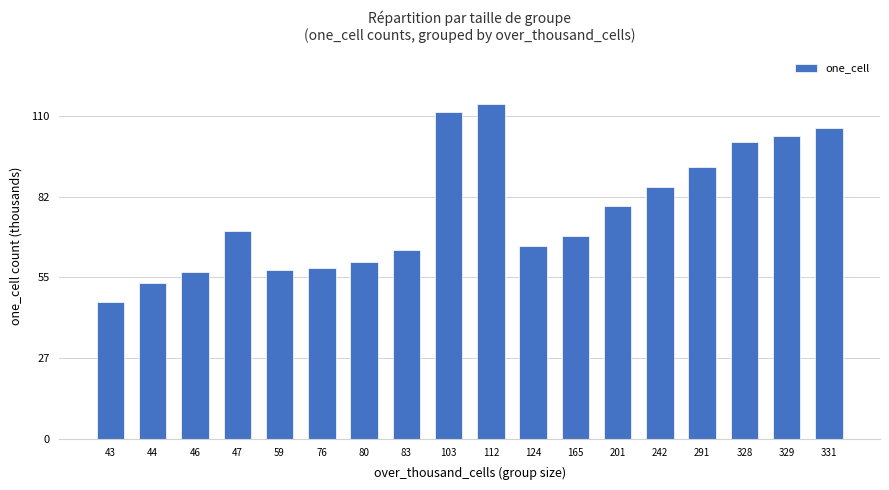

What is the change in value from 43 to 44?

+6.3